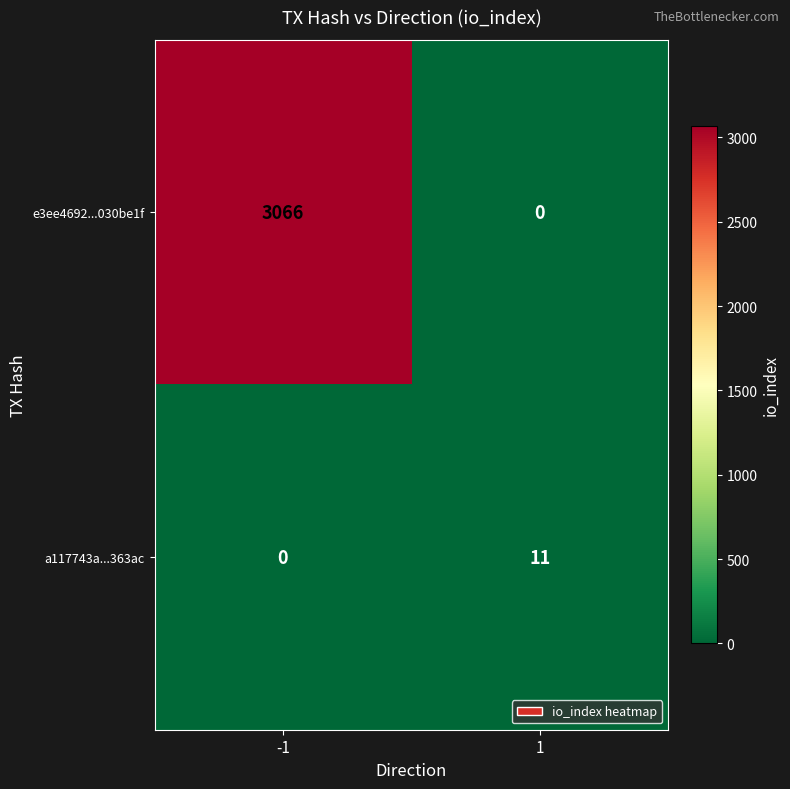

Reading left to right, extract all data points from this chart.

e3ee4692...030be1f: -1=3066	1=0
a117743a...363ac: -1=0	1=11